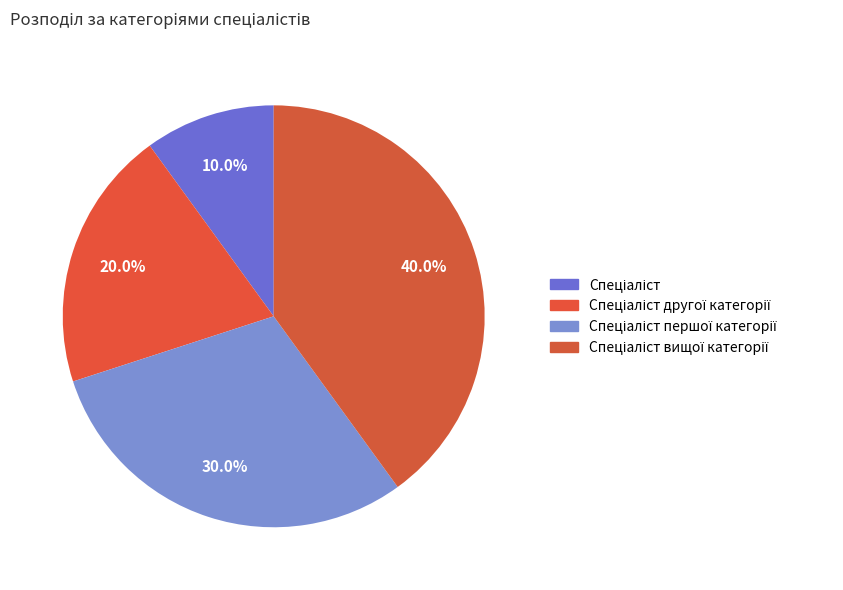

Count the number of slices in the pie.

4